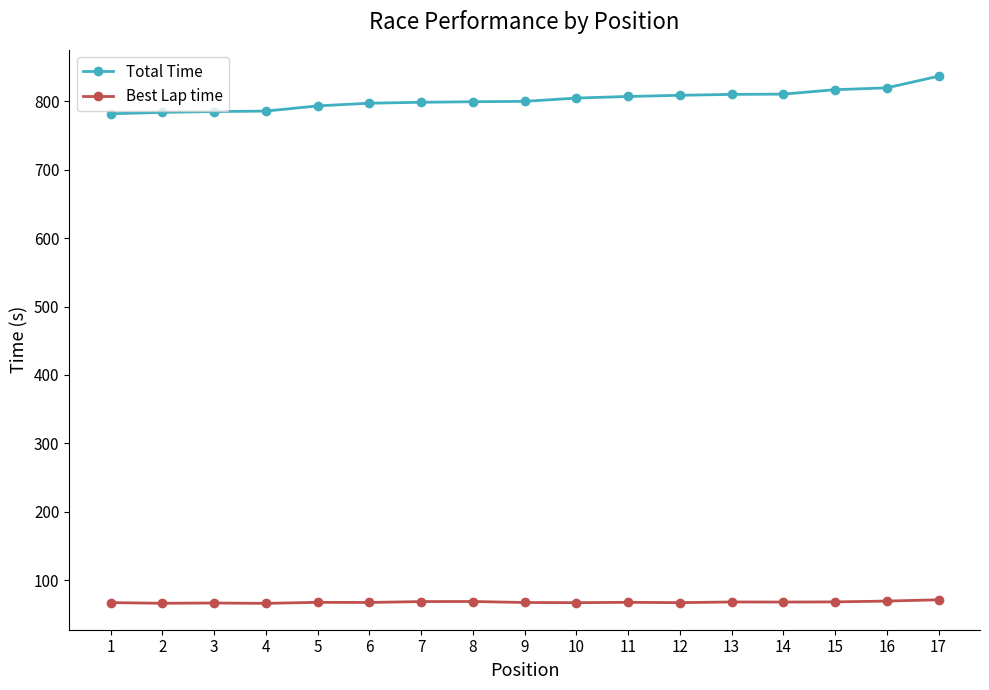

What is the greatest value displayed?

836.8